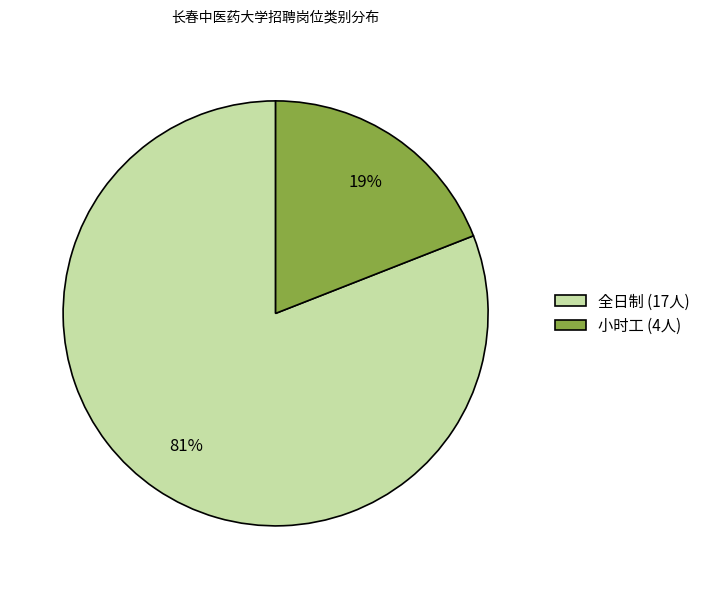

To the nearest percent, what is the combined percentage of 小时工 and 全日制?

100%